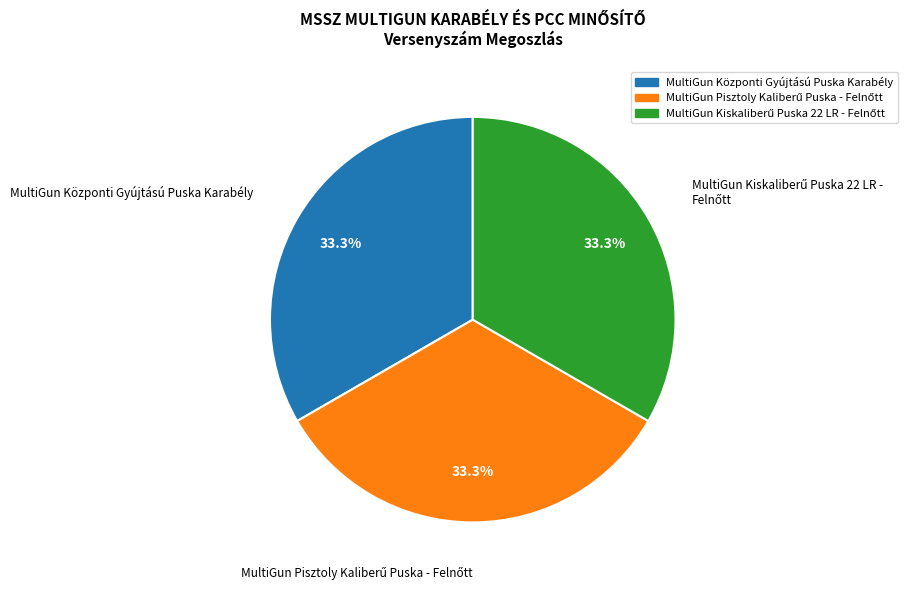

What percentage is NOT represented by MultiGun Központi Gyújtású Puska Karabély?

66.7%